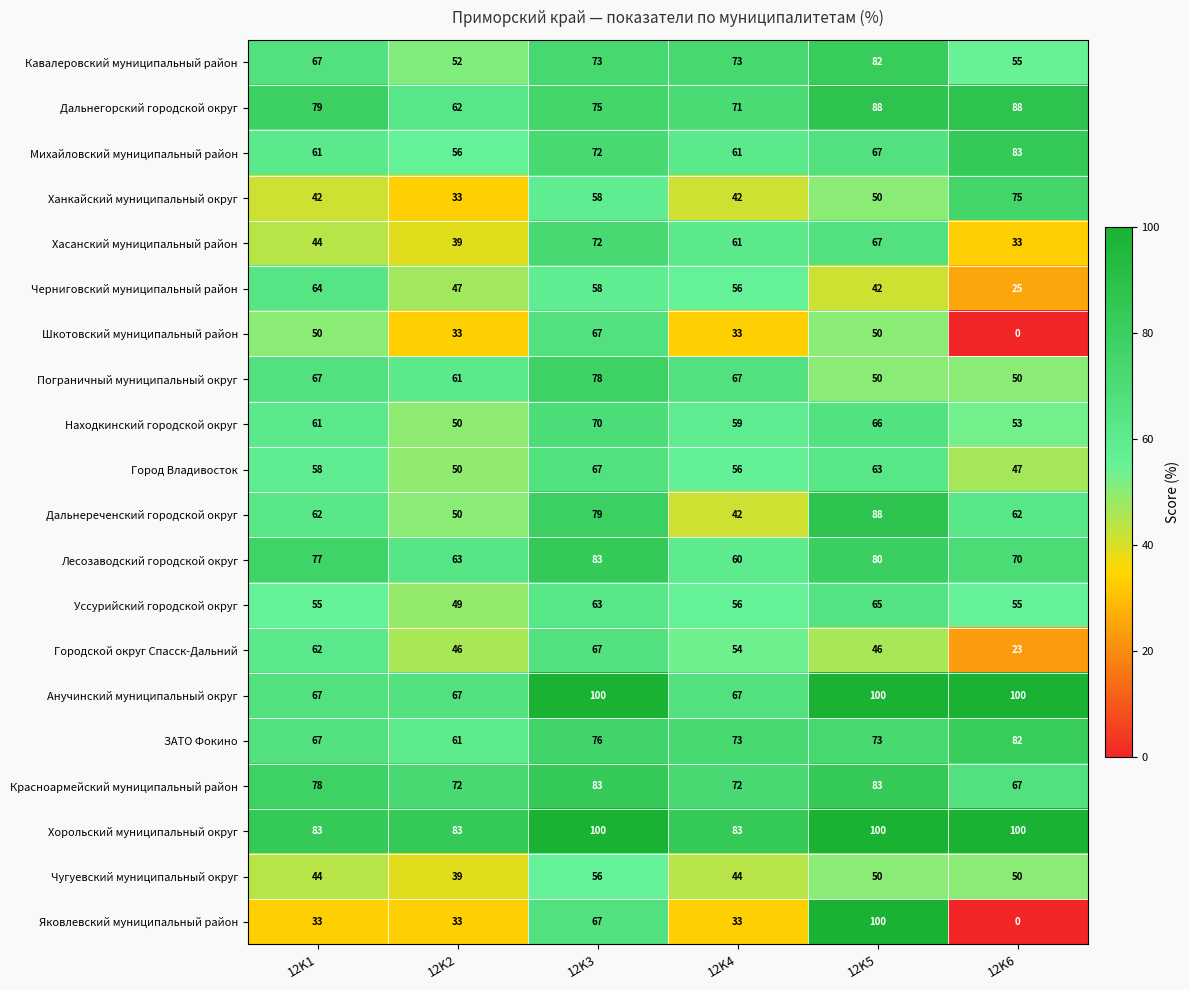

Count the number of data series in this chart.

20